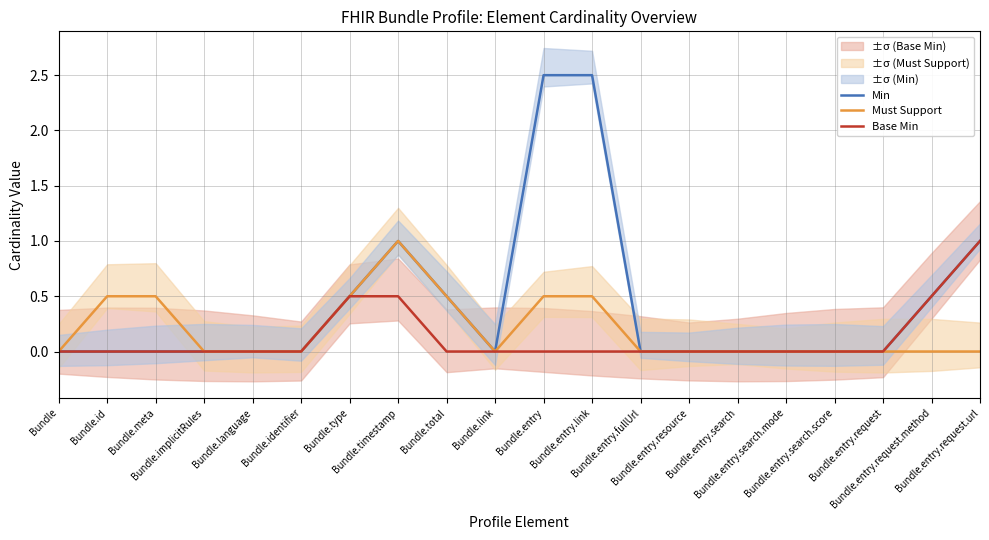

What is the label of the 18th point from the right?

Bundle.meta